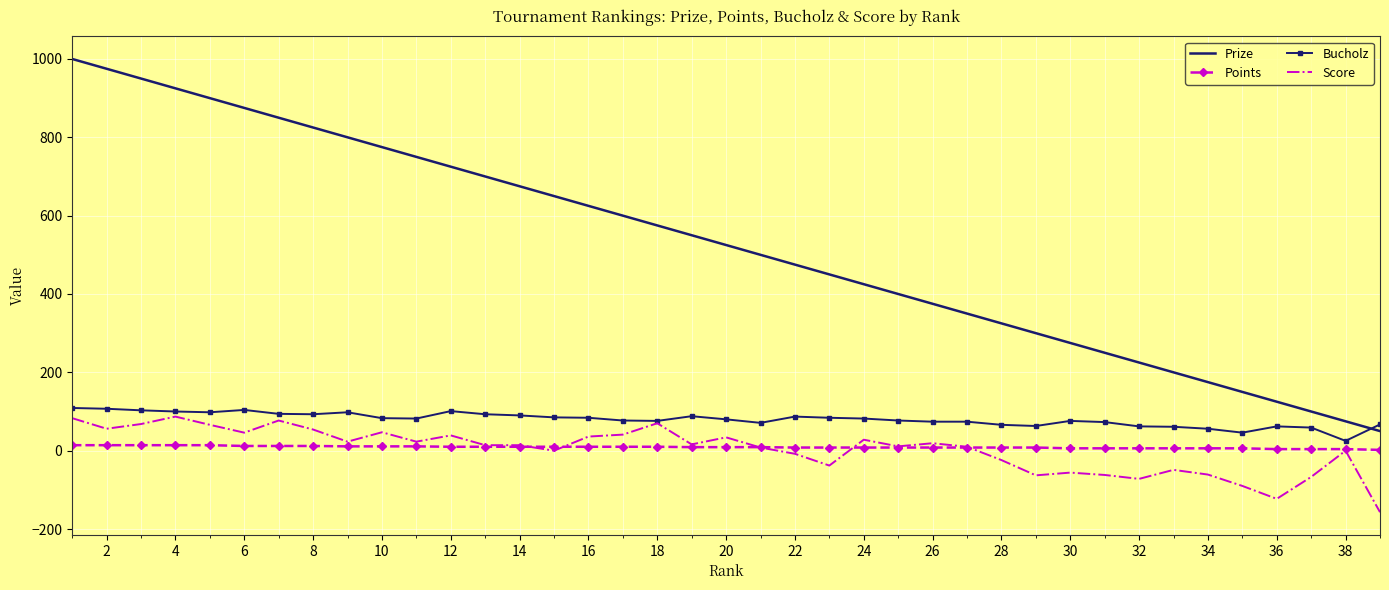

What is the minimum value shown in the chart?

-157